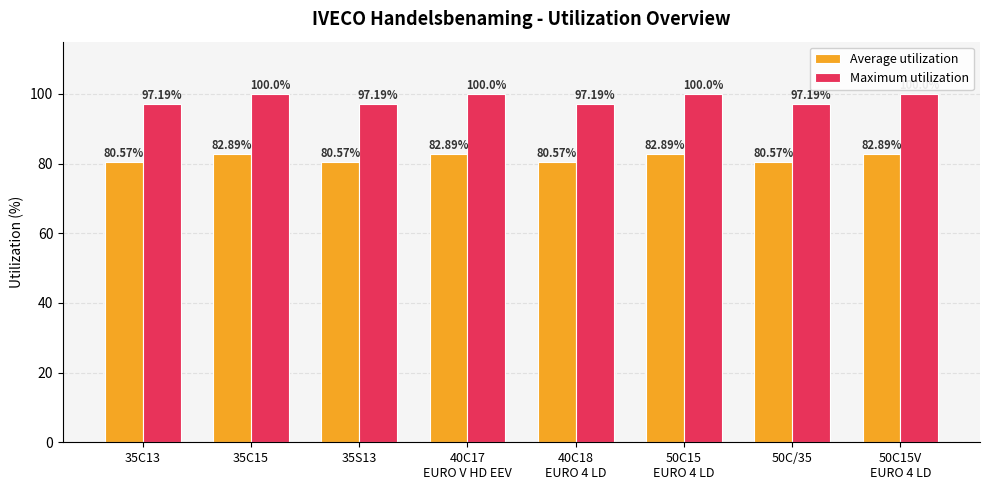

What are all the series names shown in the legend?

Average utilization, Maximum utilization